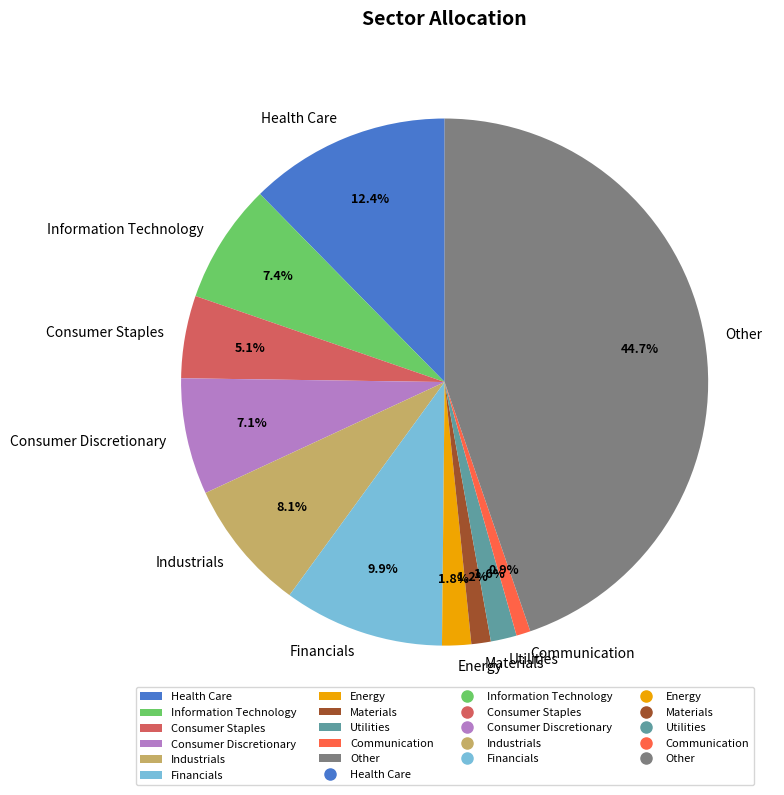

What percentage do Materials and Consumer Discretionary together represent?

8.3%